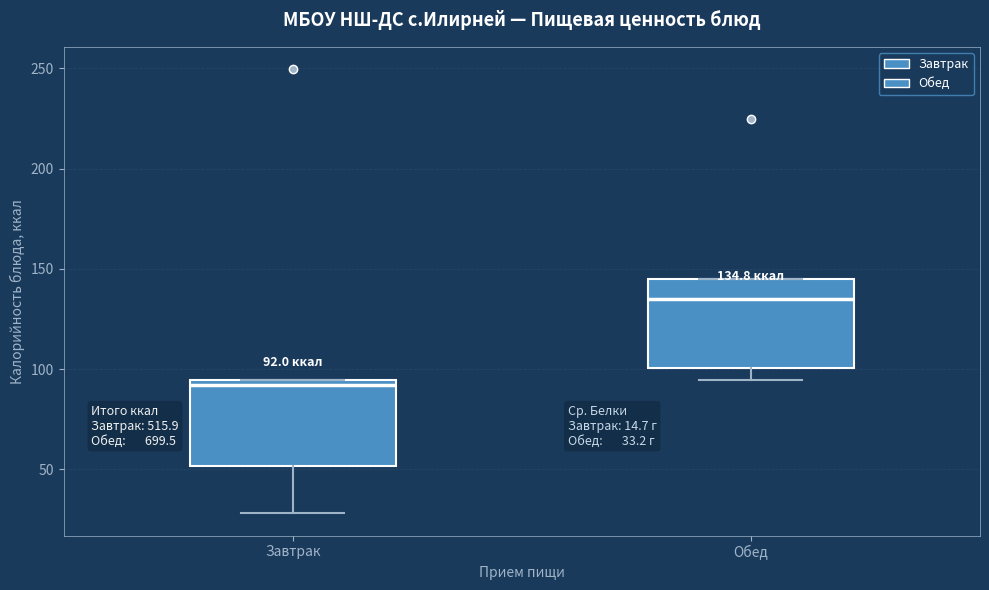

Which box has the lowest median line?

Завтрак